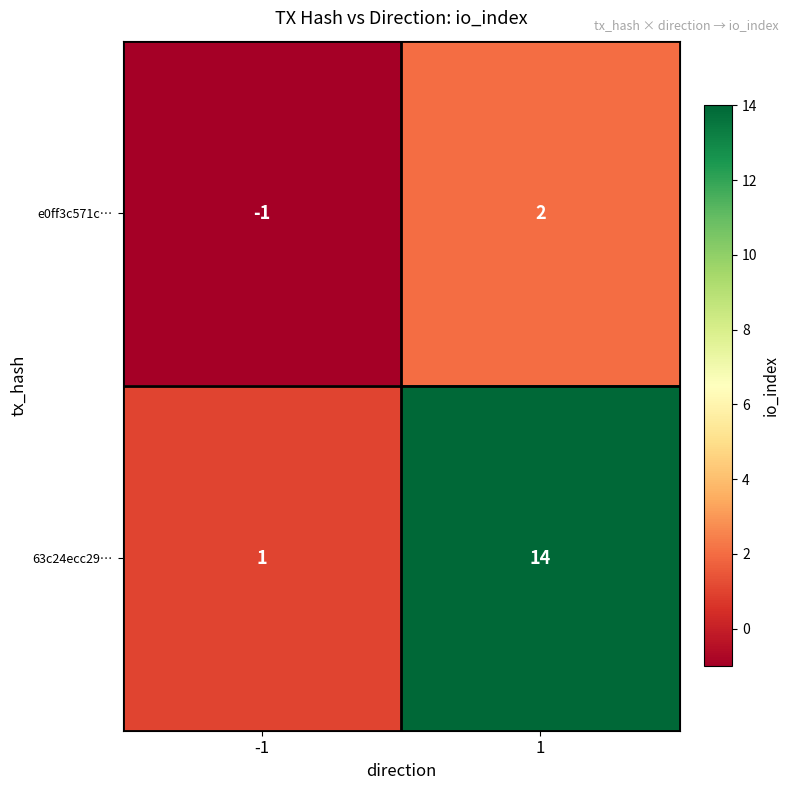

What is the maximum value shown in the chart?

14